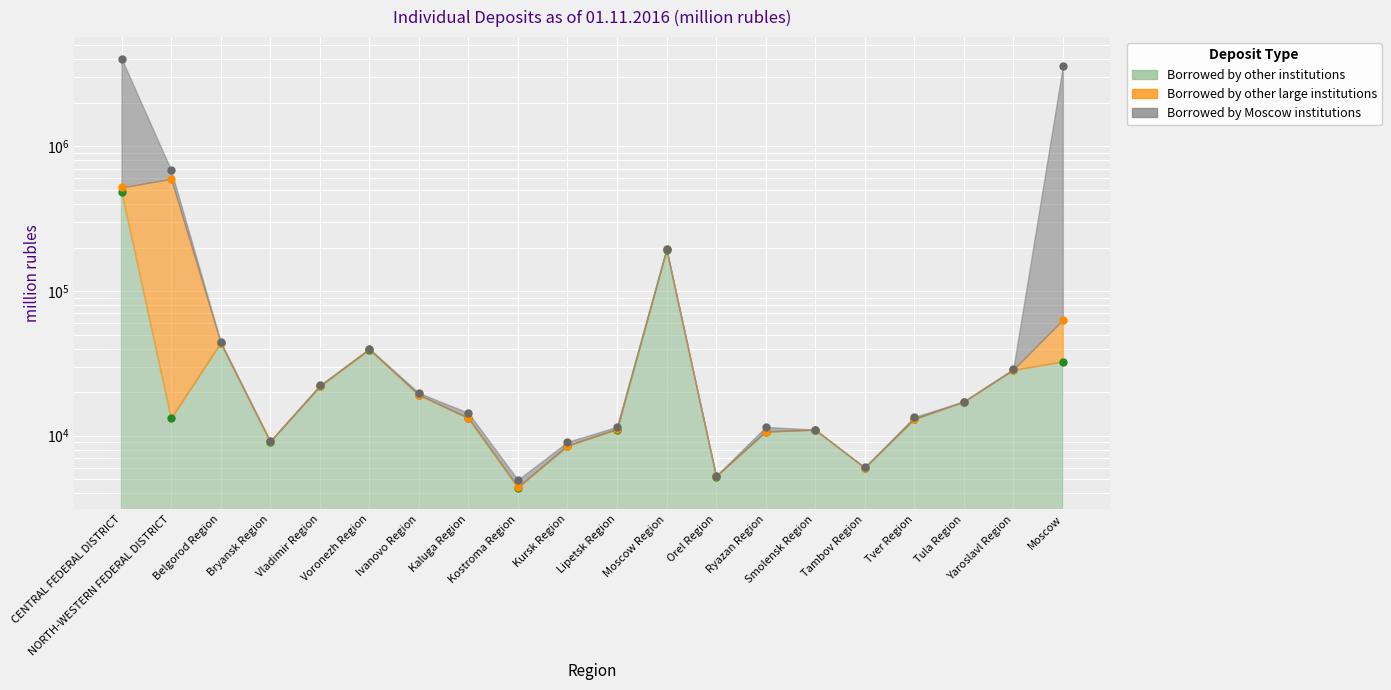

What position from the right is Lipetsk Region?

10